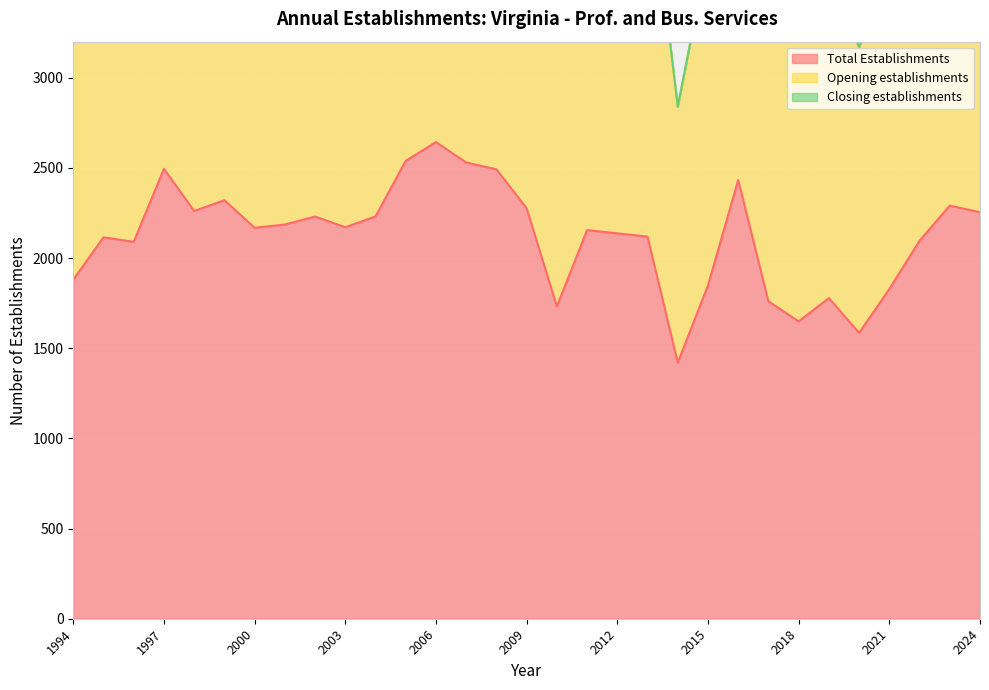

Reading right to left, extract all data points from this chart.

Total Establishments: 2024=2254	2023=2291	2022=2096	2021=1828	2020=1585	2019=1778	2018=1649	2017=1760	2016=2433	2015=1848	2014=1420	2013=2119	2012=2137	2011=2155	2010=1732	2009=2276	2008=2492	2007=2530	2006=2643	2005=2539	2004=2231	2003=2171	2002=2230	2001=2186	2000=2168	1999=2321	1998=2261	1997=2495	1996=2090	1995=2115	1994=1880
Opening establishments: 2024=4508	2023=4582	2022=4192	2021=3656	2020=3170	2019=3556	2018=3298	2017=3520	2016=4866	2015=3696	2014=2840	2013=4238	2012=4274	2011=4310	2010=3464	2009=4552	2008=4984	2007=5060	2006=5286	2005=5078	2004=4462	2003=4342	2002=4460	2001=4372	2000=4336	1999=4642	1998=4522	1997=4990	1996=4180	1995=4230	1994=3760